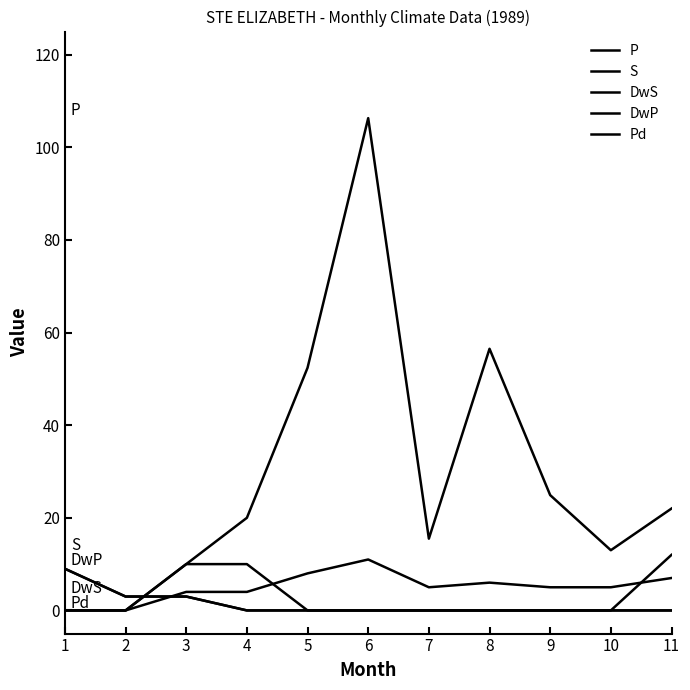

What is the total value across all series at 11?

41.0